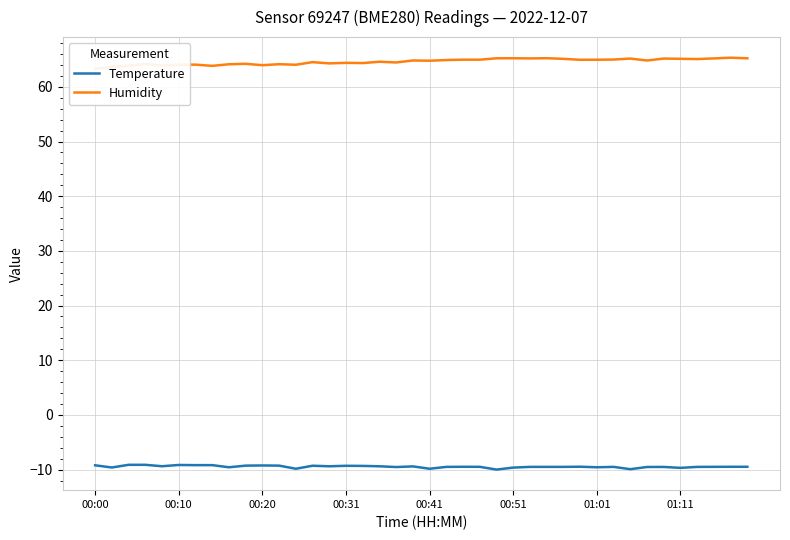

What is the greatest value displayed?

65.3